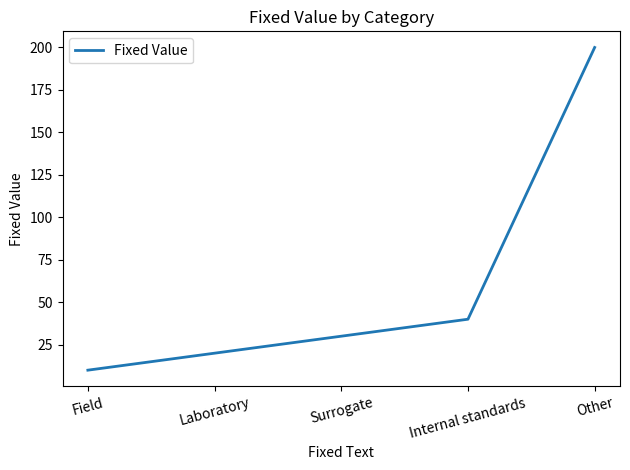

How many series are shown in this chart?

1